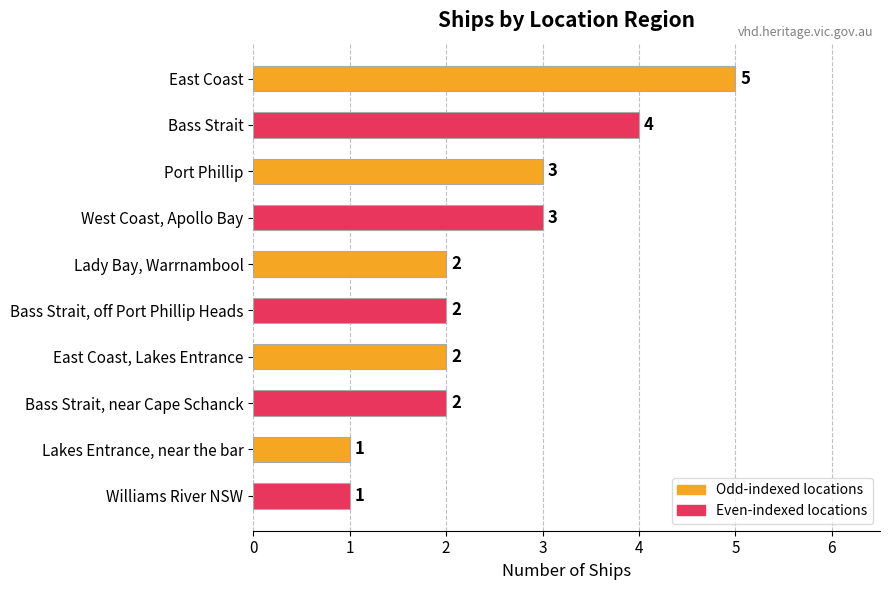

The chart shows a value of 1 at Bass Strait, near Cape Schanck. True or false?

False